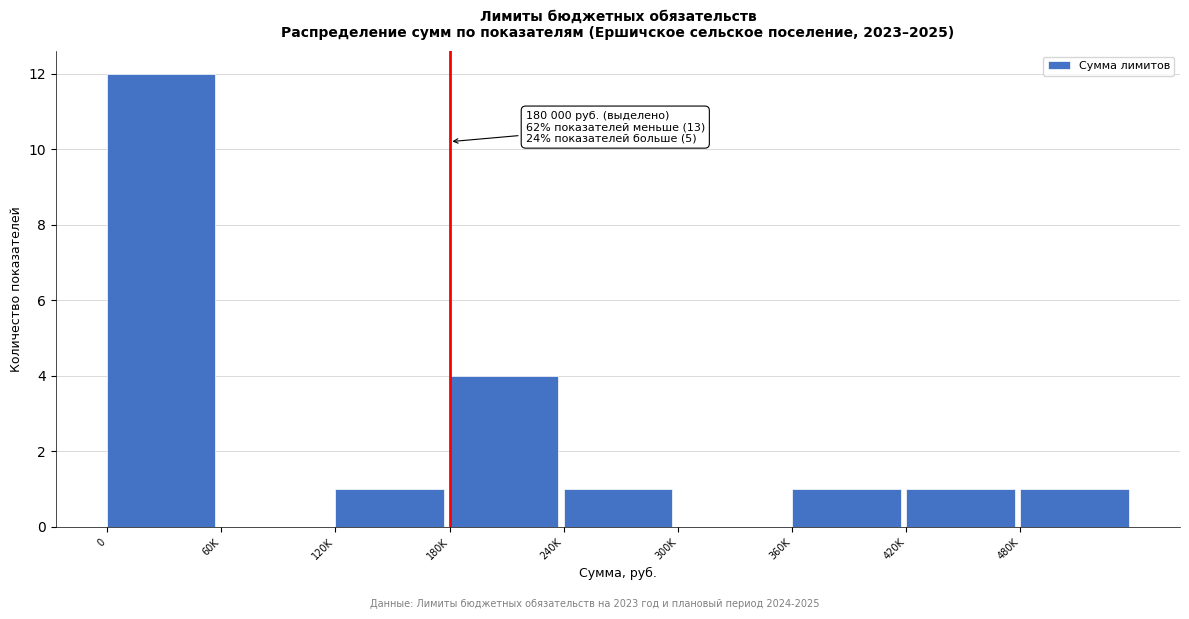

Reading left to right, list all the values displayed in this chart.

0=12	60K=0	120K=1	180K=4	240K=1	300K=0	360K=1	420K=1	480K=1